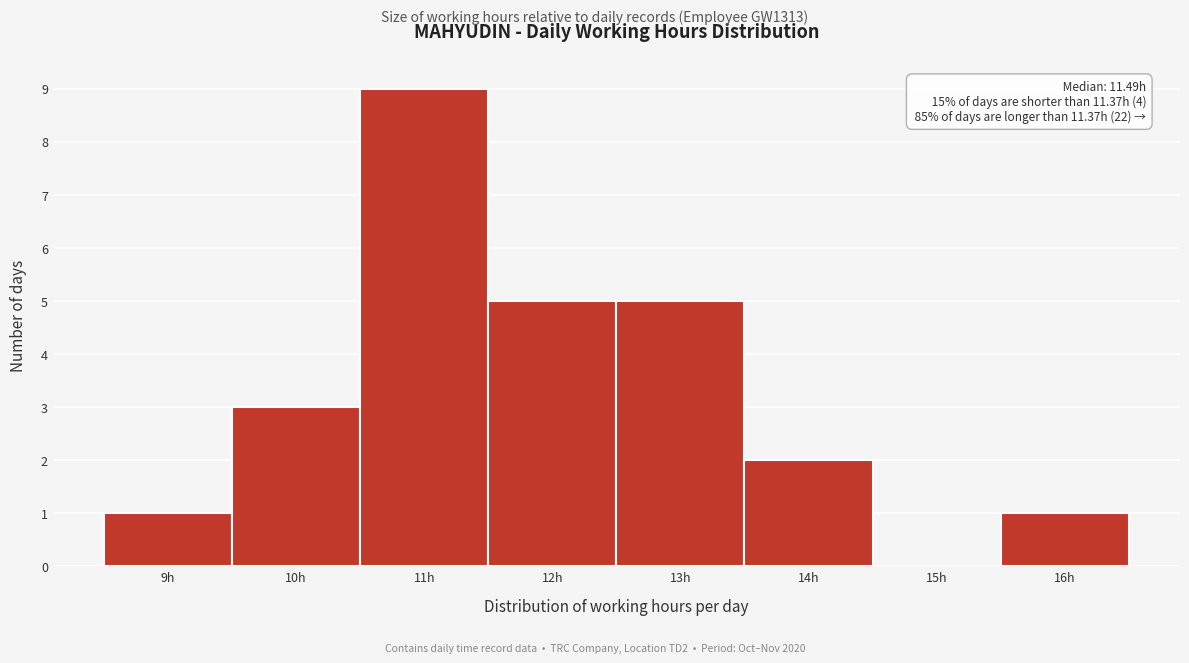

Which range on the x-axis has the tallest bar?

10.5 to 11.5